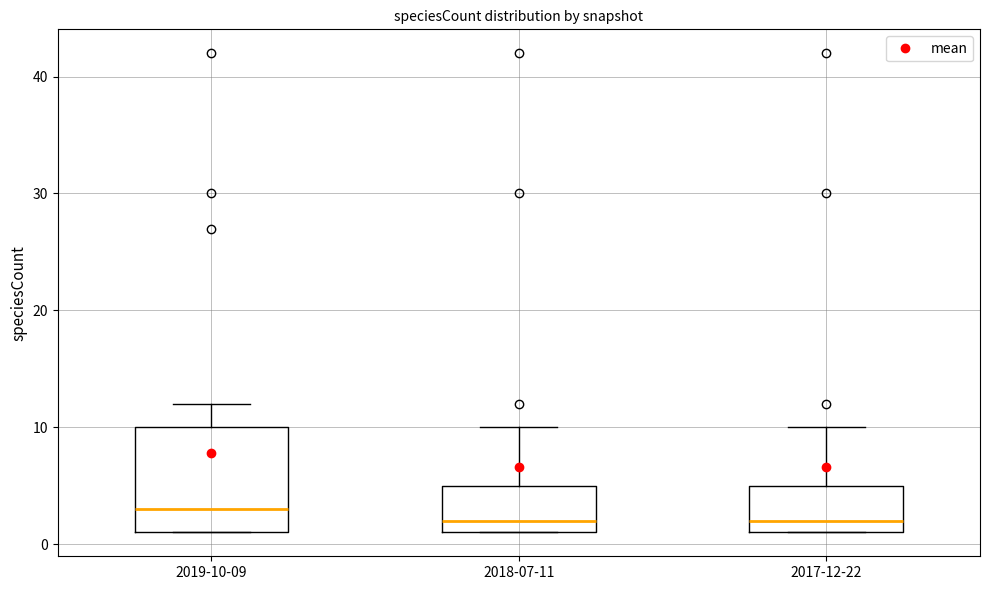

Reading left to right, read every box against the y-axis: the position of its median line, the range the box covers, and the ends of its whiskers. The values are not printed on the chart, so give them approximately, as read against the axis.

2019-10-09: median 3, box 1 to 10, whiskers 1 to 12
2018-07-11: median 2, box 1 to 5, whiskers 1 to 10
2017-12-22: median 2, box 1 to 5, whiskers 1 to 10